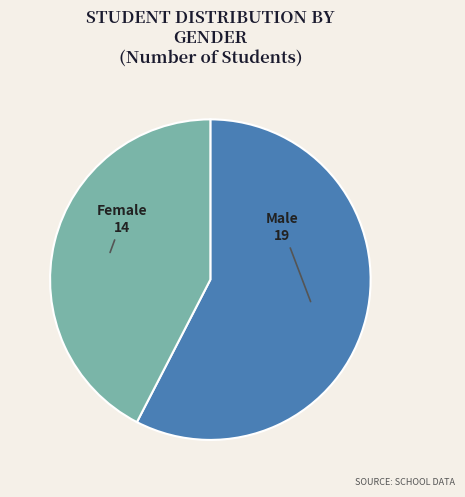

Is there a majority slice in this chart?

Yes